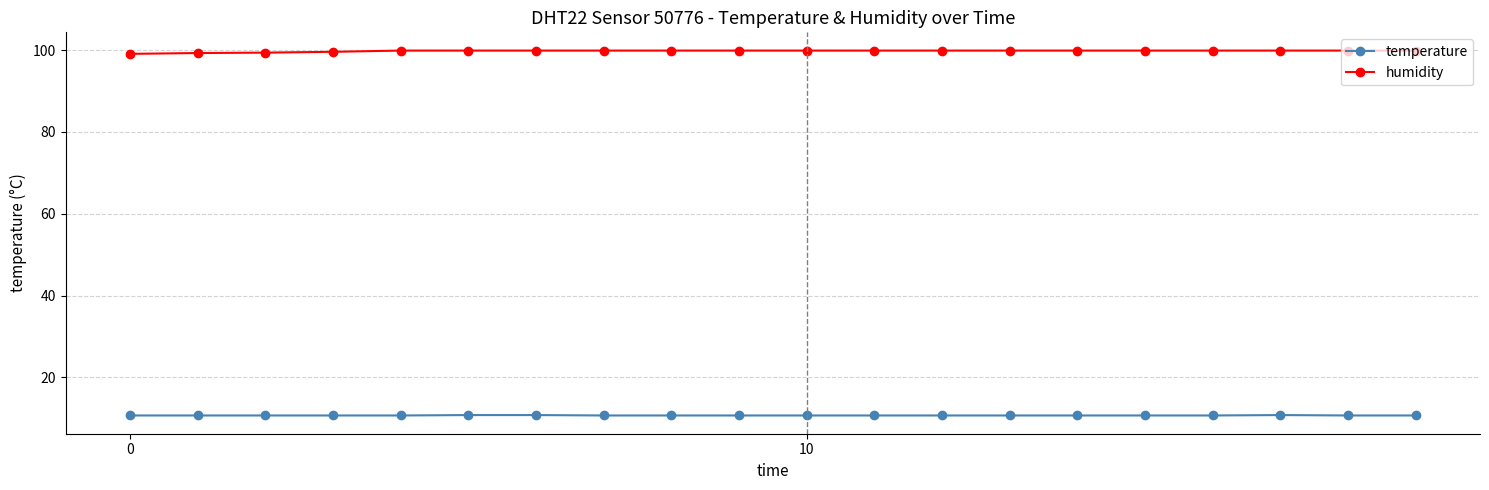

What are all the series names shown in the legend?

temperature, humidity